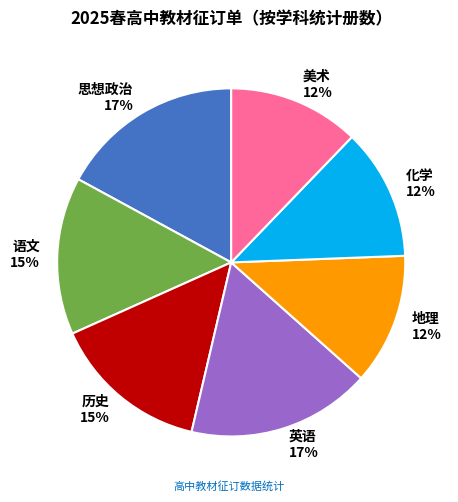

To the nearest percent, what is the combined percentage of 思想政治 and 地理?

29%